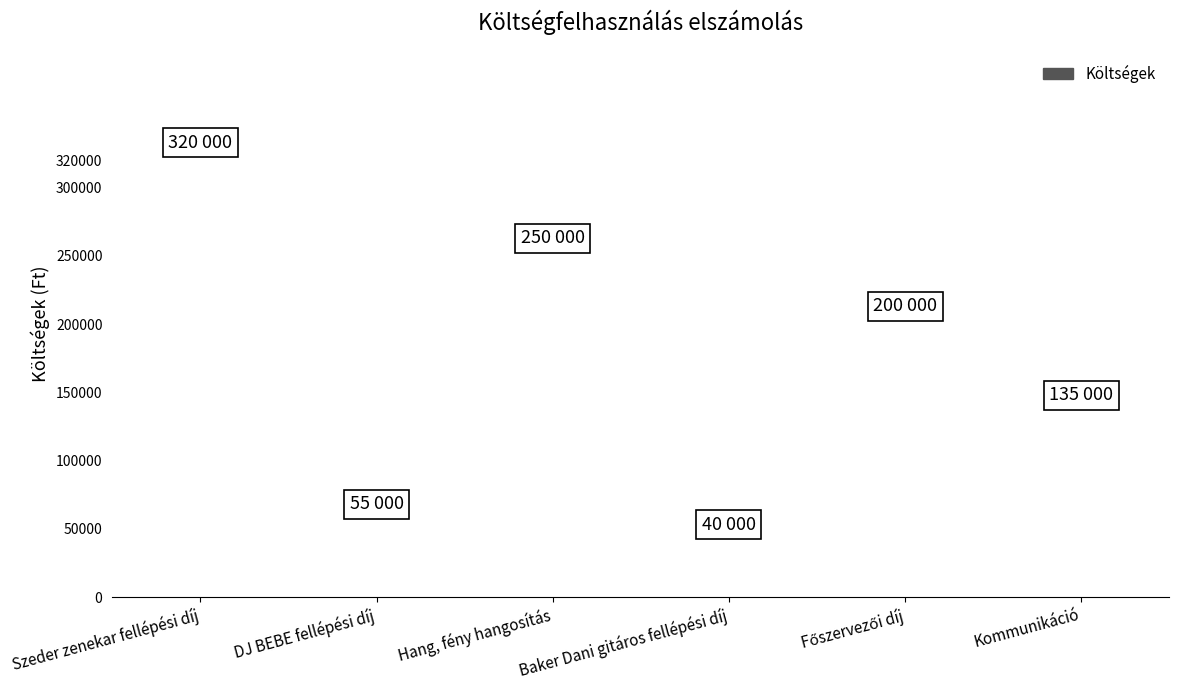

How many distinct data groups are displayed?

1